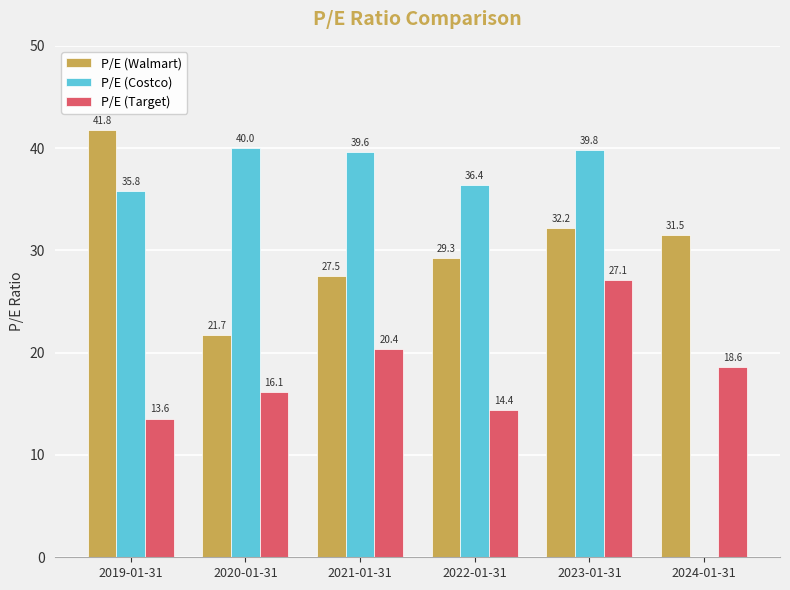

The P/E (Costco) series shows -15.1 at 2024-01-31. True or false?

False